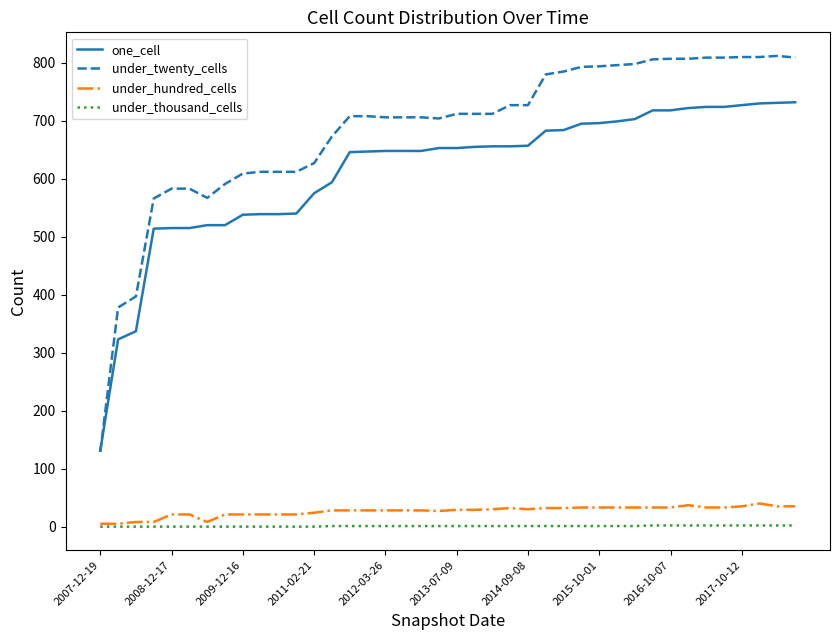

What is the greatest value displayed?

812